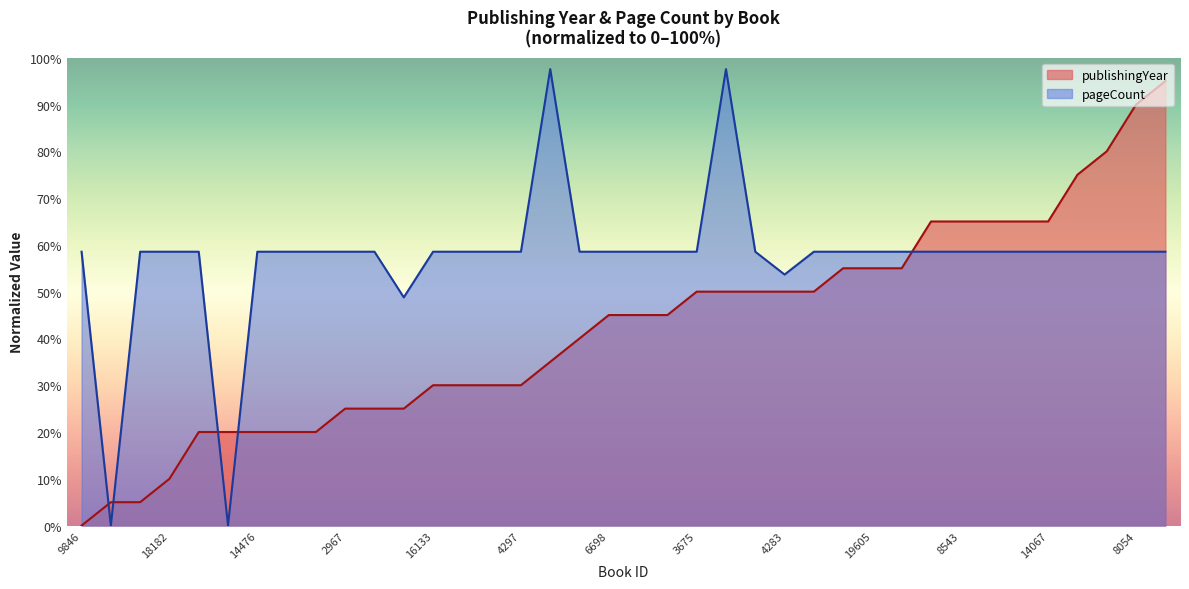

Reading right to left, what are all the values shown in this chart?

publishingYear: 95.0	90.0	80.0	75.0	65.0	65.0	65.0	65.0	65.0	55.0	55.0	55.0	50.0	50.0	50.0	50.0	50.0	45.0	45.0	45.0	40.0	35.0	30.0	30.0	30.0	30.0	25.0	25.0	25.0	20.0	20.0	20.0	20.0	20.0	10.0	5.0	5.0	0.0
pageCount: 58.5	58.5	58.5	58.5	58.5	58.5	58.5	58.5	58.5	58.5	58.5	58.5	58.5	53.7	58.5	97.6	58.5	58.5	58.5	58.5	58.5	97.6	58.5	58.5	58.5	58.5	48.8	58.5	58.5	58.5	58.5	58.5	0.0	58.5	58.5	58.5	0.0	58.5